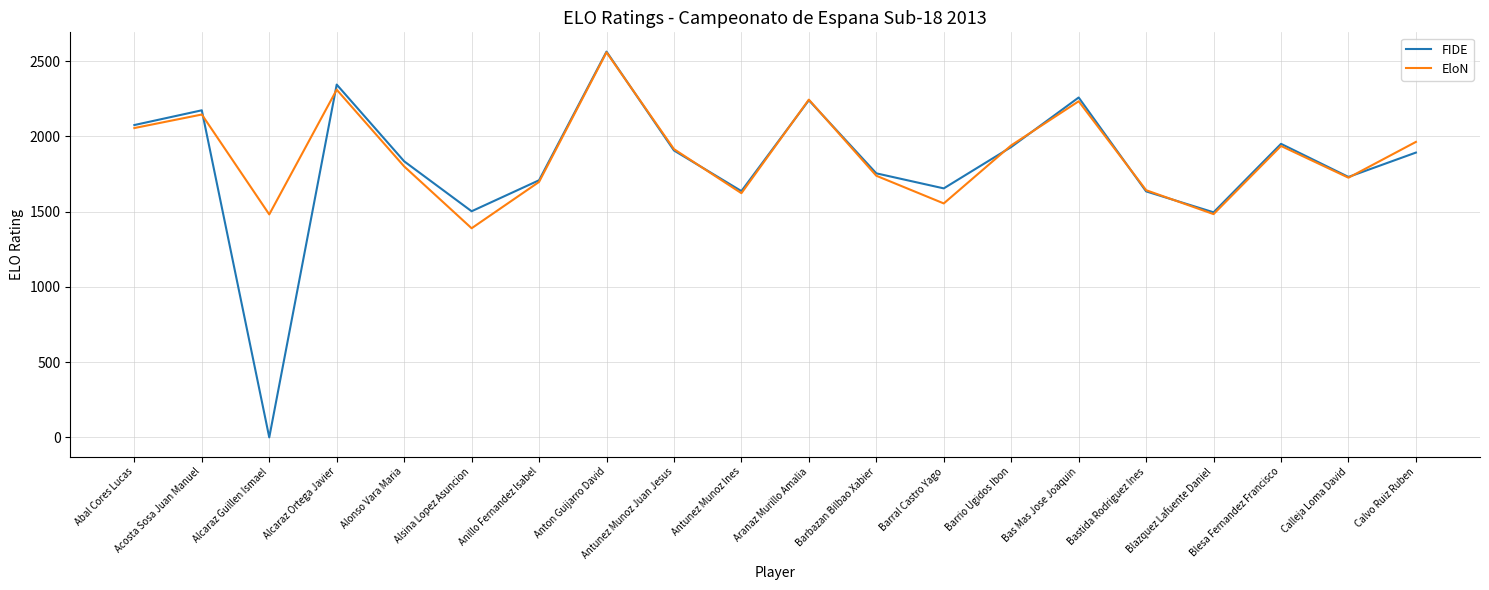

What is the difference between the maximum and second lowest values in the FIDE series?

1068